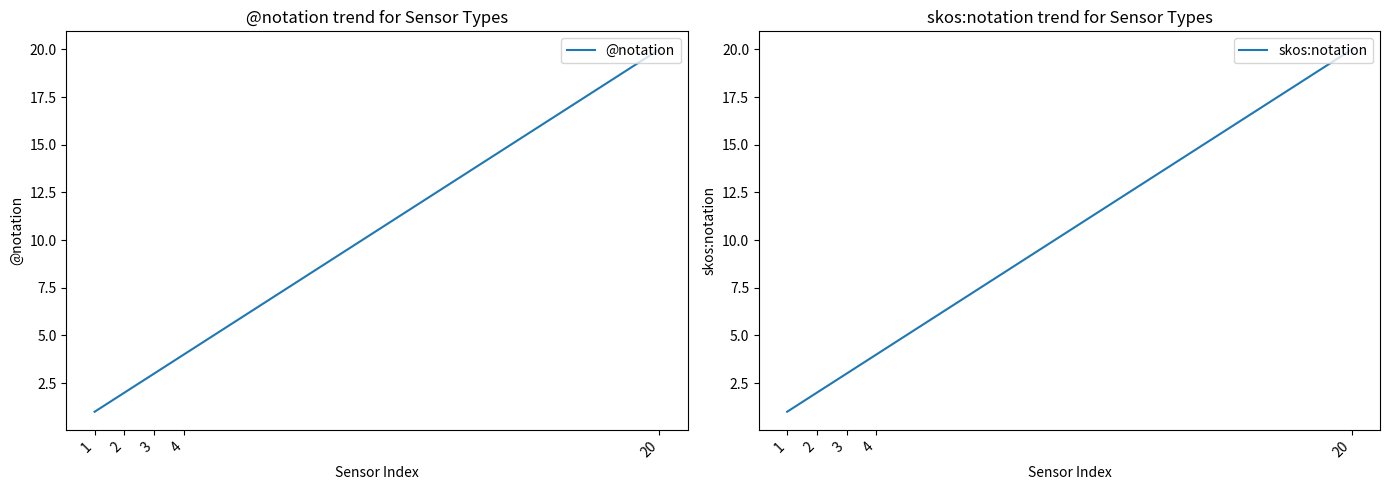

What are all the series names shown in the legend?

@notation, skos:notation